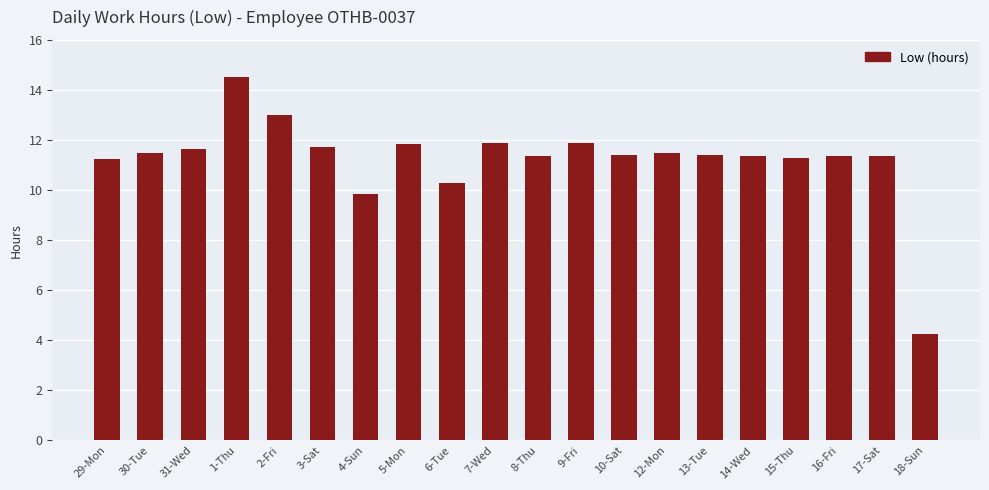

What is the label of the 10th bar from the right?

8-Thu